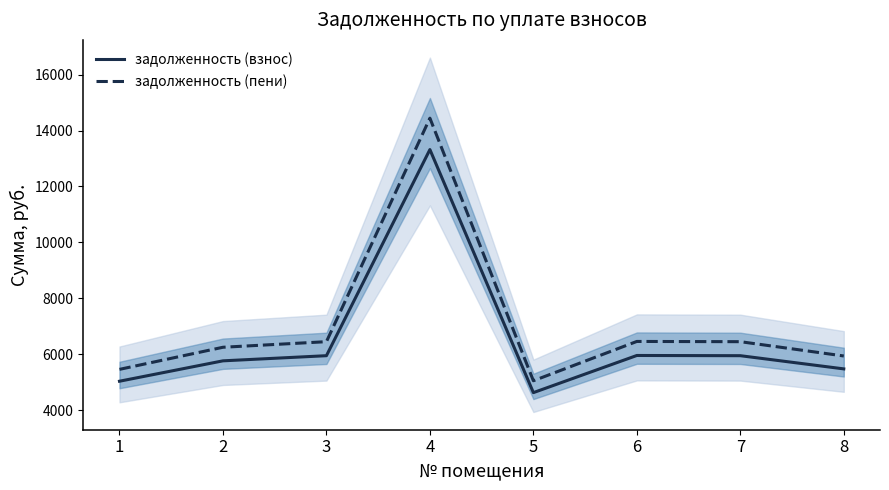

What is the value of the задолженность (взнос) point at the 7th from the left?

5944.2